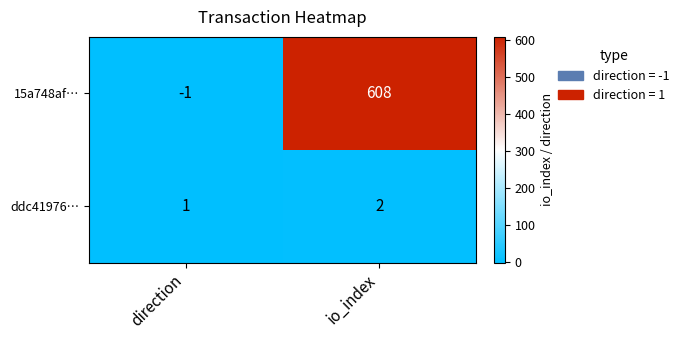

Read the 15a748af… value at io_index.

608